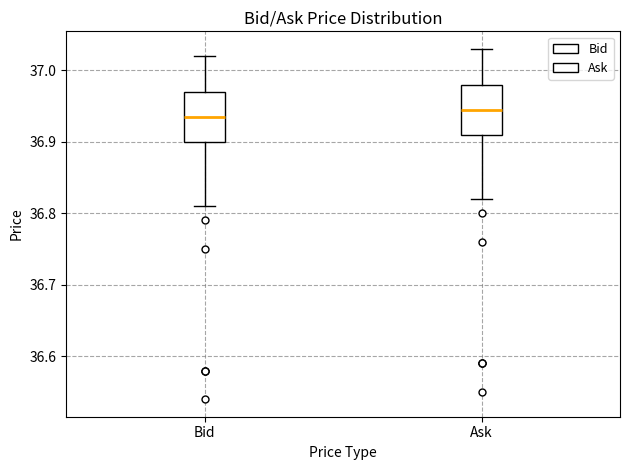

Reading left to right, read every box against the y-axis: the position of its median line, the range the box covers, and the ends of its whiskers. The values are not printed on the chart, so give them approximately, as read against the axis.

Bid: median 36.94, box 36.90 to 36.97, whiskers 36.81 to 37.02
Ask: median 36.95, box 36.91 to 36.98, whiskers 36.82 to 37.03